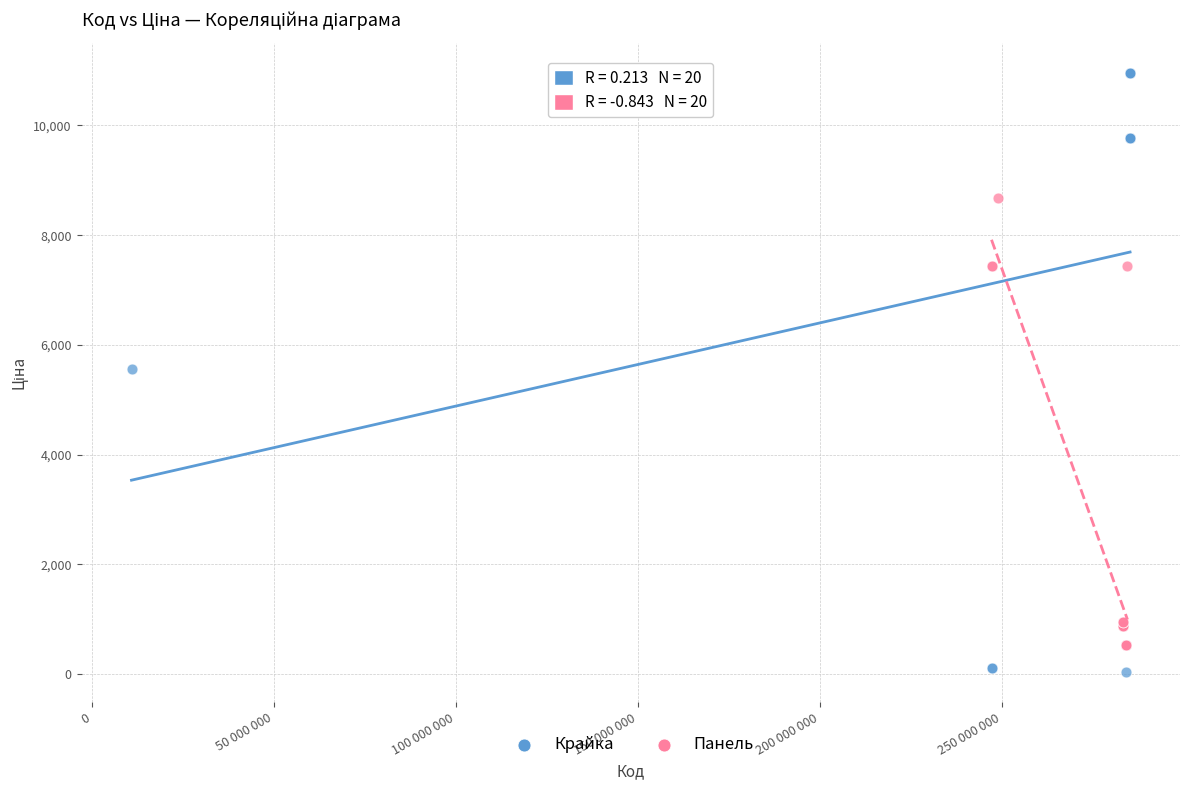

Which series contains the lowest Y value?

Крайка